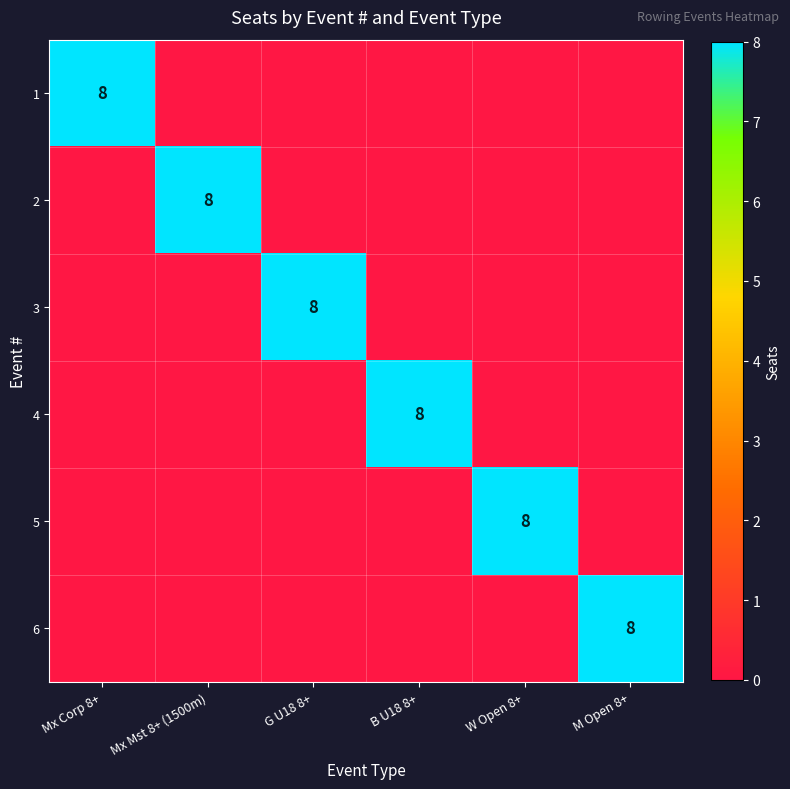

Where is 2 nearest to the value 4?

Mx Corp 8+